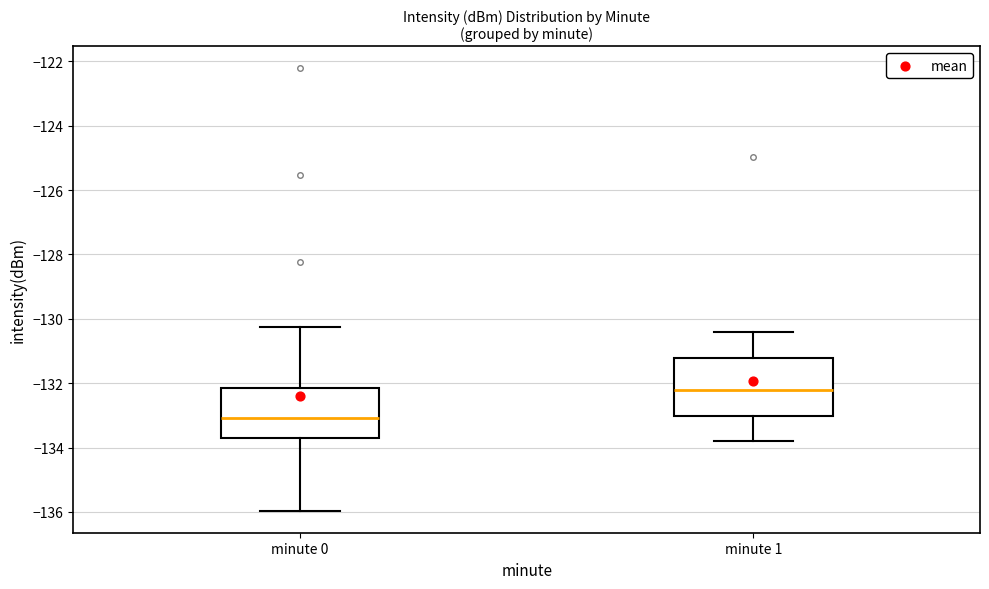

Where does the upper whisker of the box for minute 0 end on the y-axis? The values are not printed on the chart, so give them approximately, as read against the axis.

-130.2